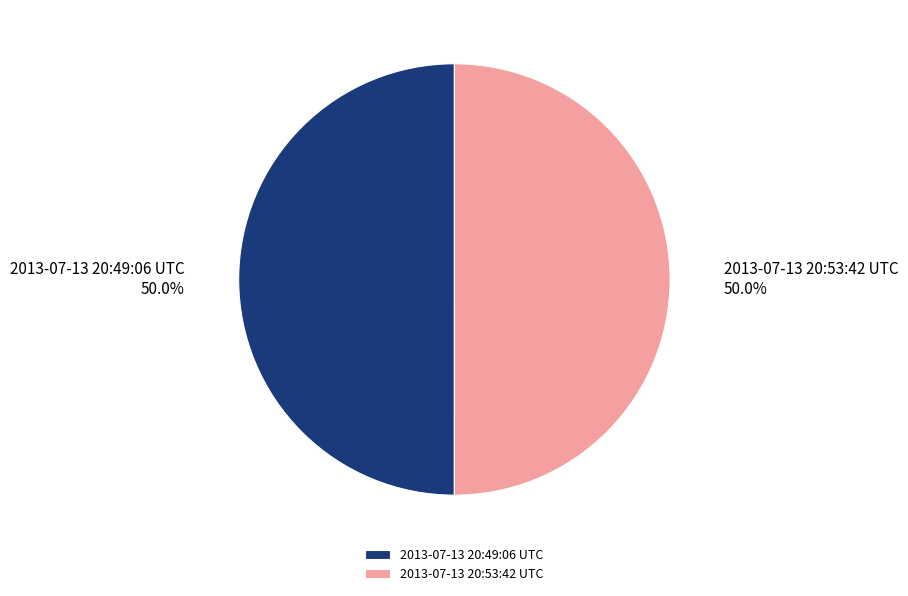

What is the ratio of the value at 2013-07-13 20:49:06 UTC to the value at 2013-07-13 20:53:42 UTC?

1.0